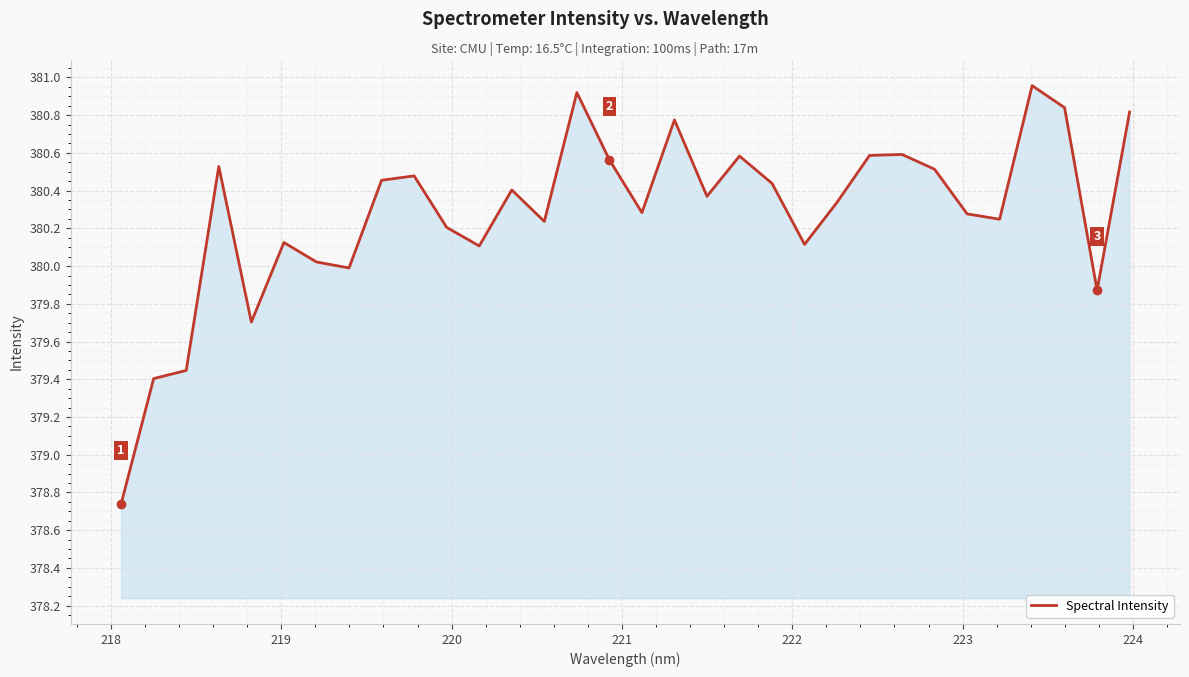

What is the difference between the maximum and minimum values?

2.2